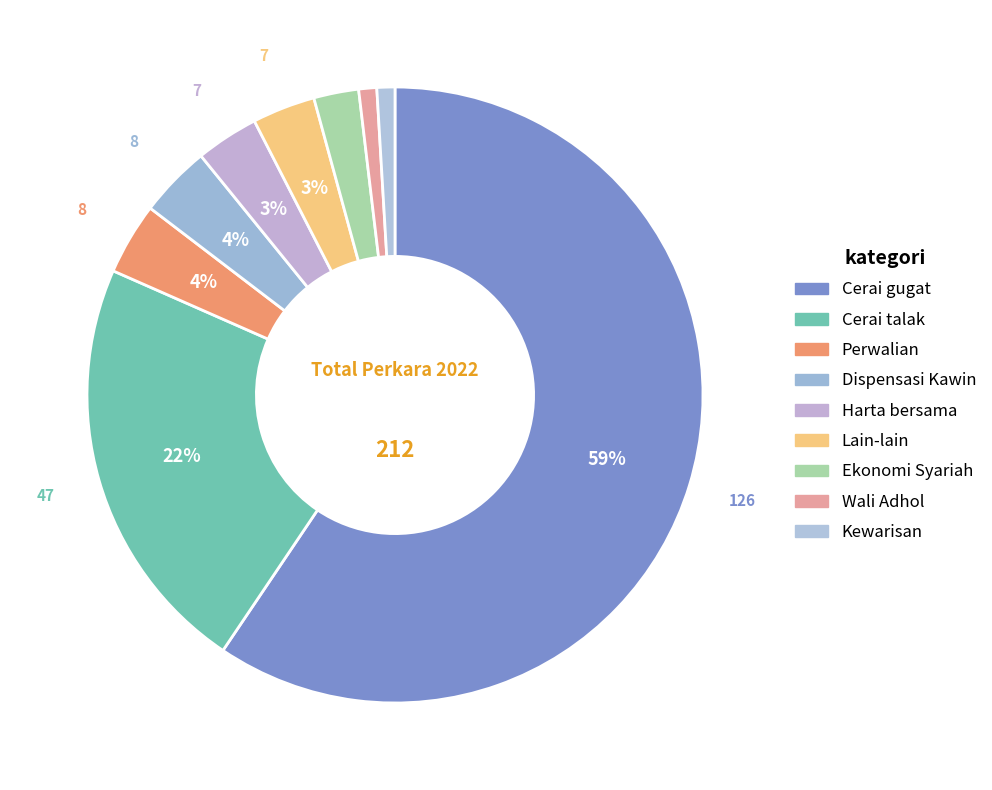

Rank the categories by value from lowest to highest.

Wali Adhol, Kewarisan, Ekonomi Syariah, Harta bersama, Lain-lain, Perwalian, Dispensasi Kawin, Cerai talak, Cerai gugat